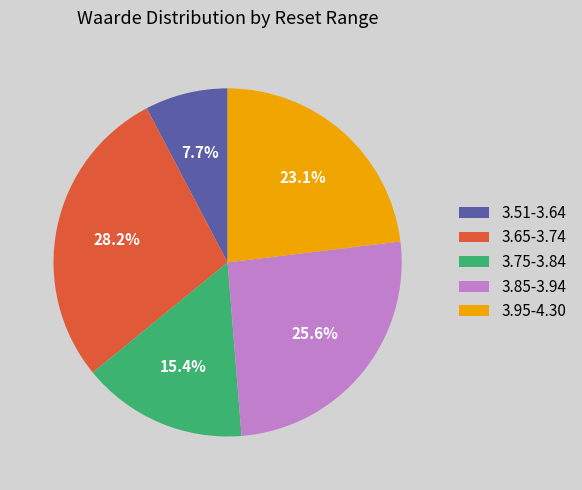

Which category has the smallest portion of the pie?

3.51-3.64